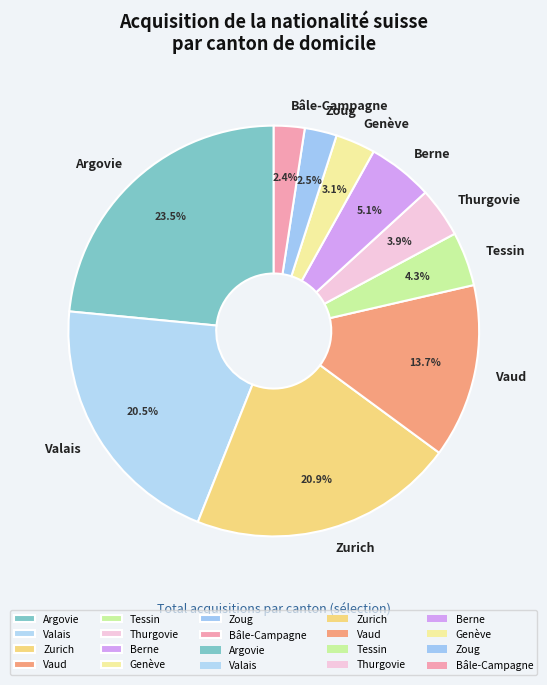

What is the ratio of the value at Vaud to the value at Genève?

4.4